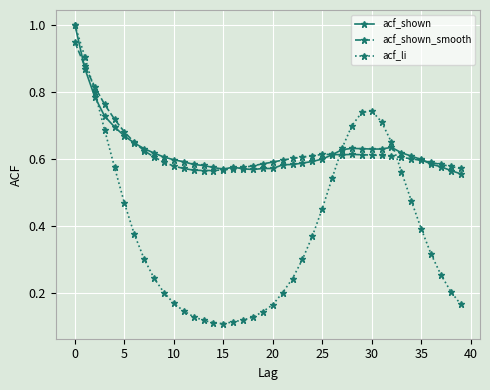

Which series ends up on top after the final intersection of acf_li and acf_shown_smooth?

acf_shown_smooth